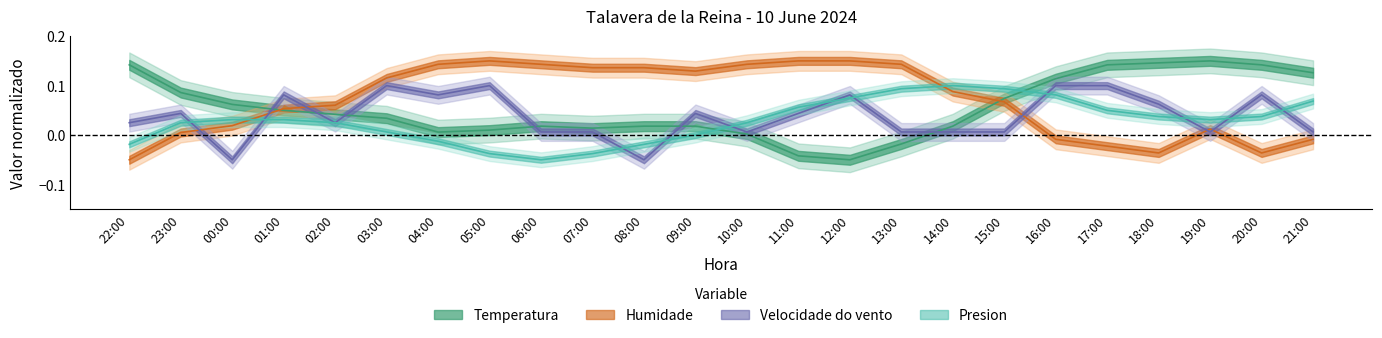

Where does the Presion series first go above 0?

23:00